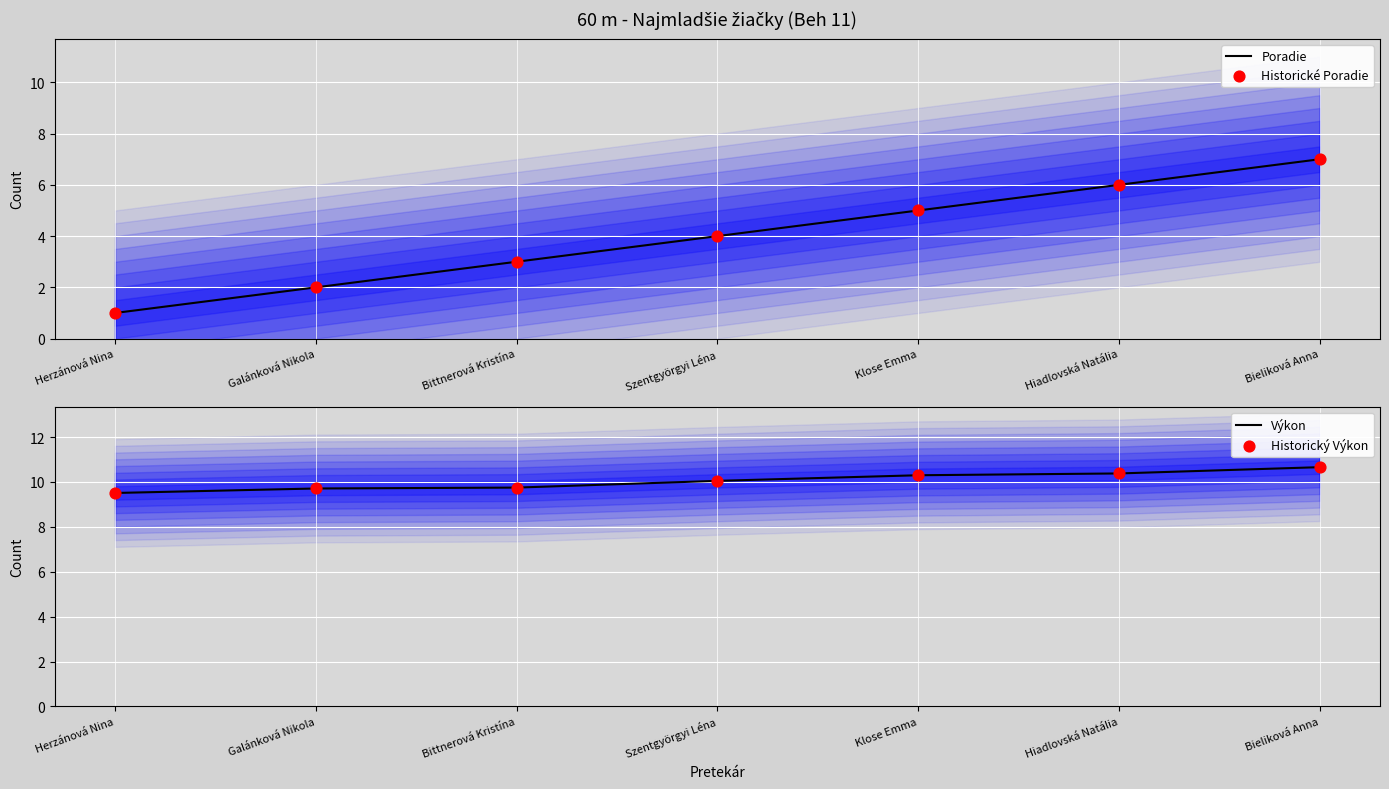

What is the total value across all series at Bieliková Anna?

35.3